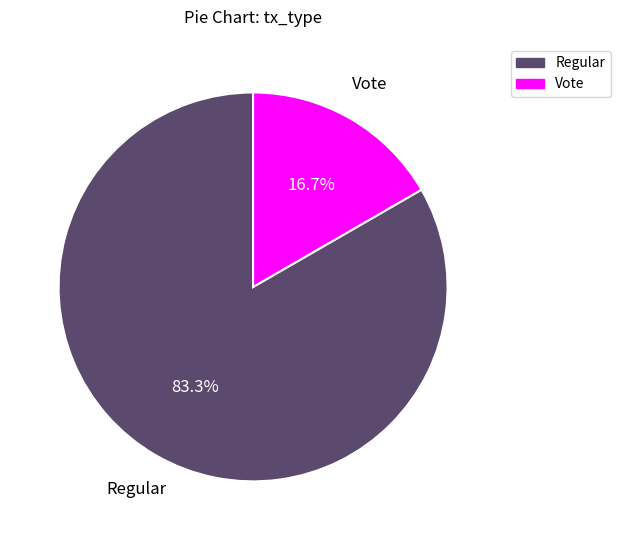

True or false: Vote accounts for 6% of the total.

False